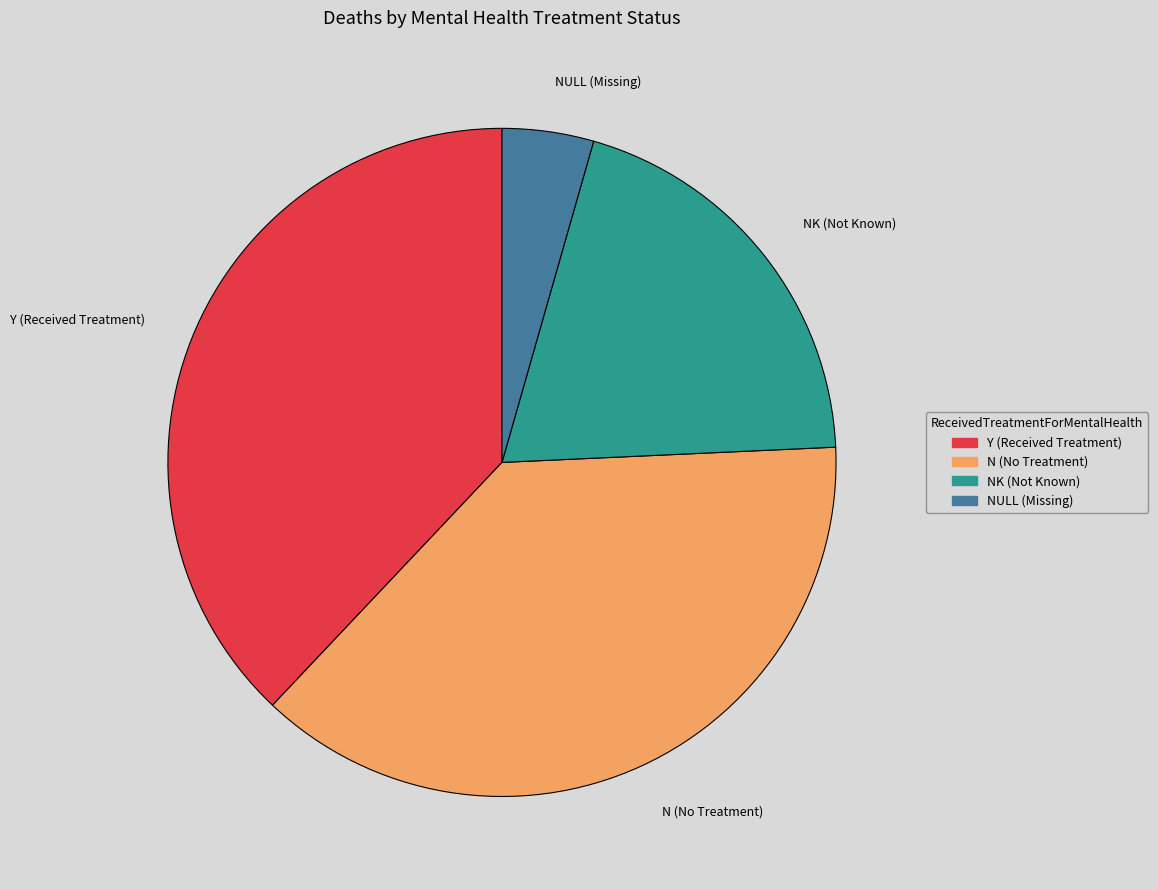

Count the number of slices in the pie.

4